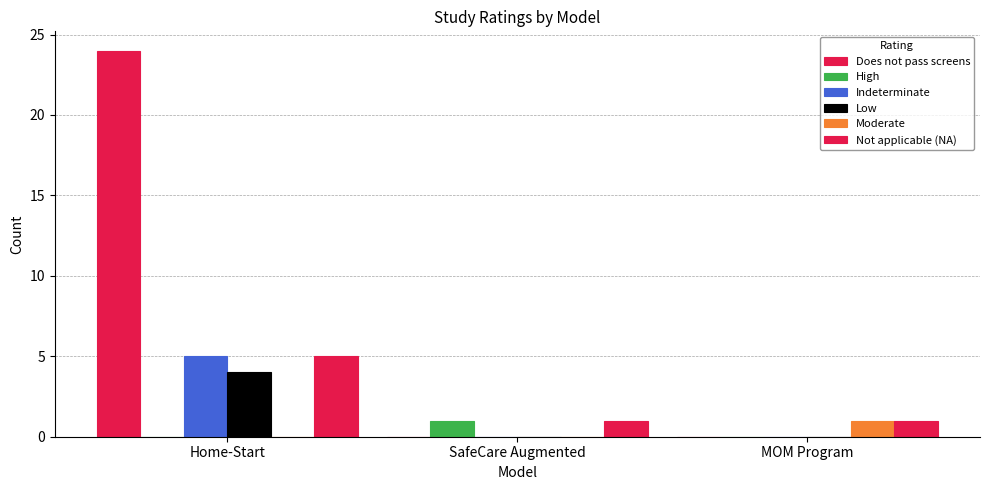

Are the bars grouped side by side (vs. stacked)?

Yes